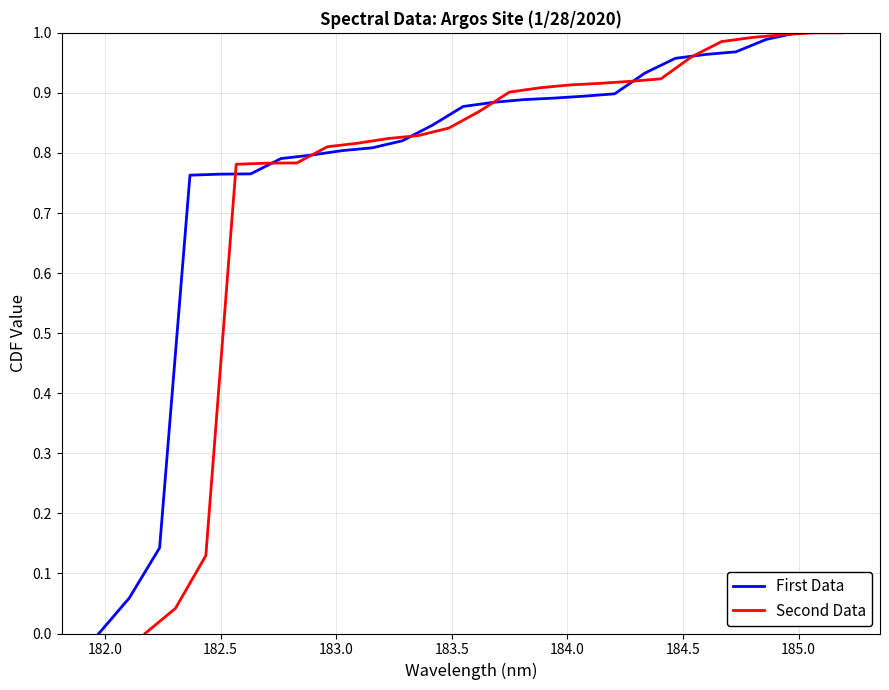

List the series in order of their overall mean, highest first.

Second Data, First Data